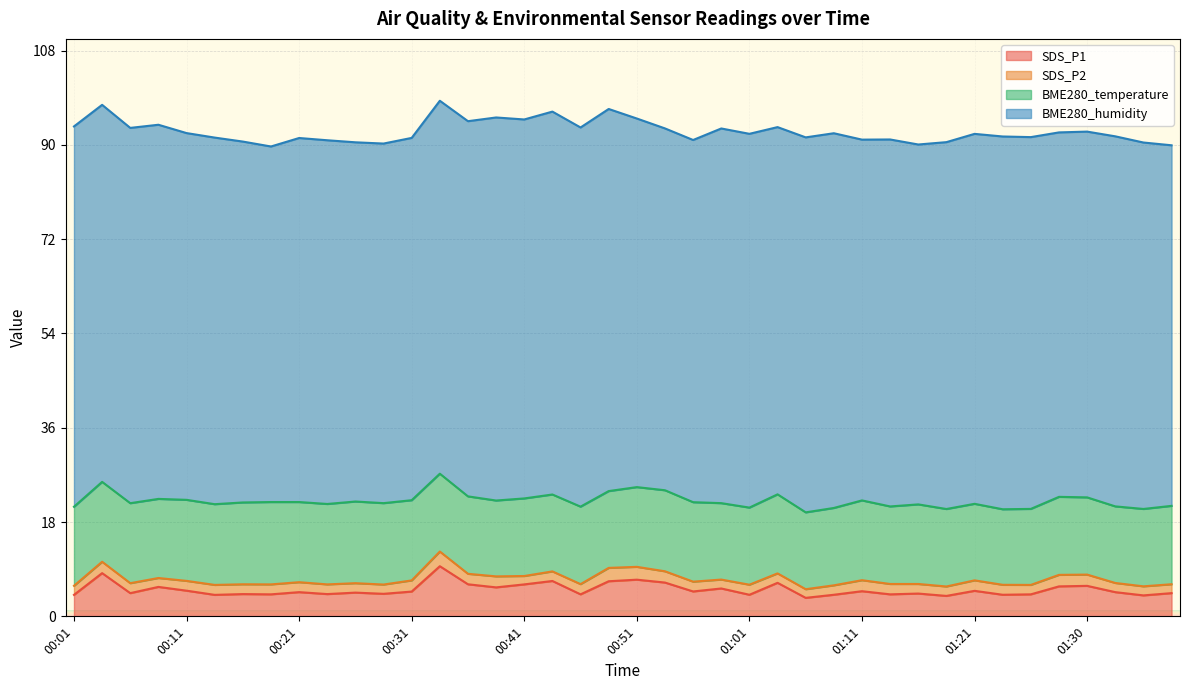

What is the difference between the second highest and second lowest values in the SDS_P2 series?

0.9